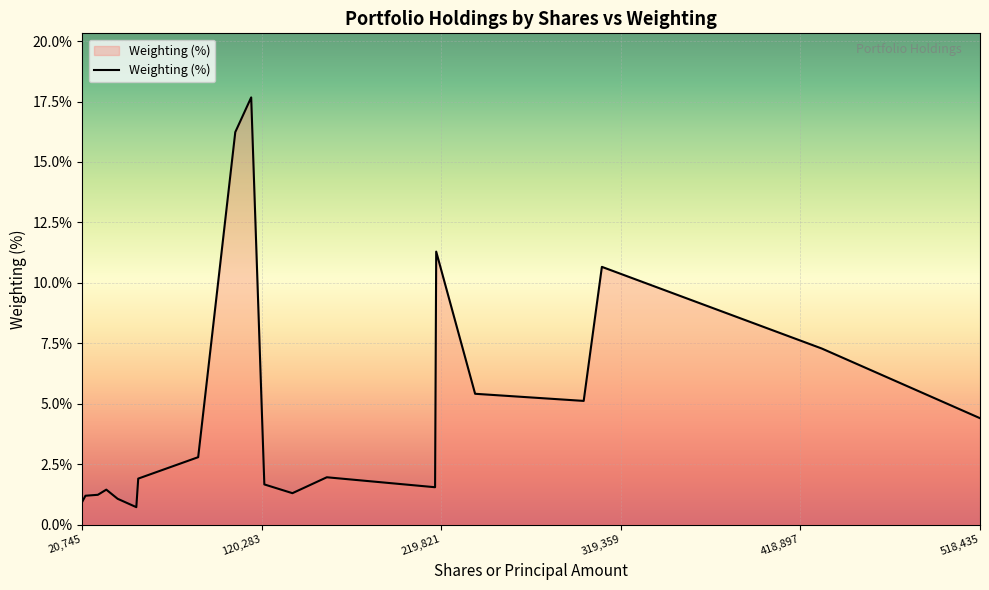

What is the difference between the maximum and minimum values?

17.0